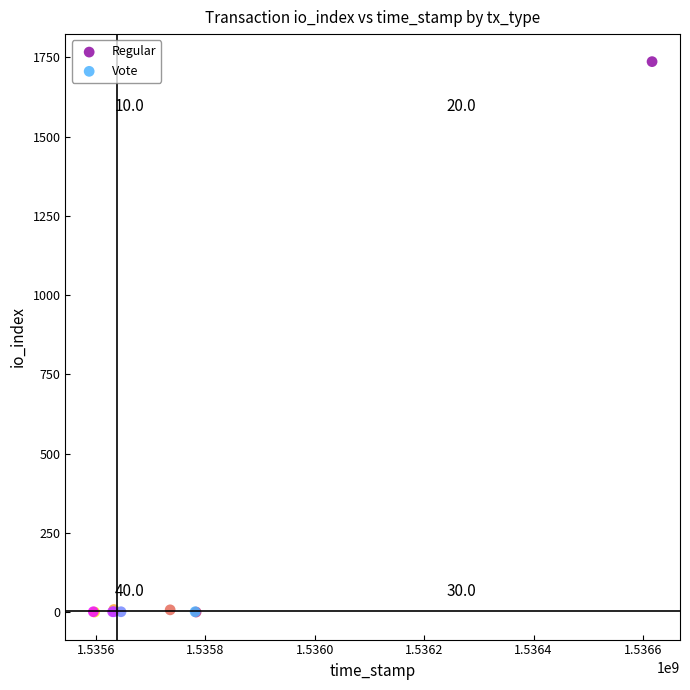

Which series contains the highest Y value?

Regular